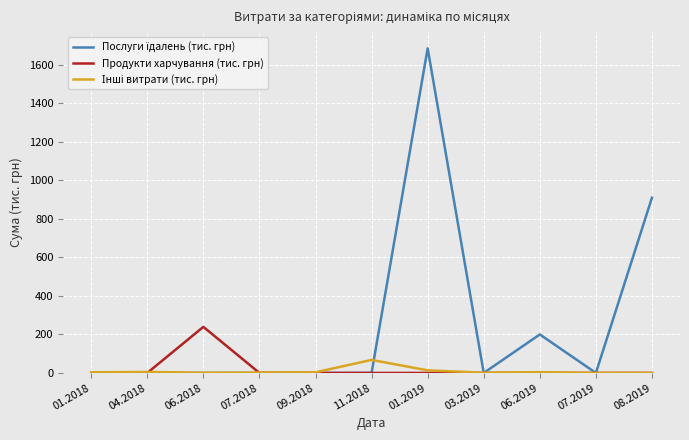

At which category is the sum across all series the highest?

01.2019